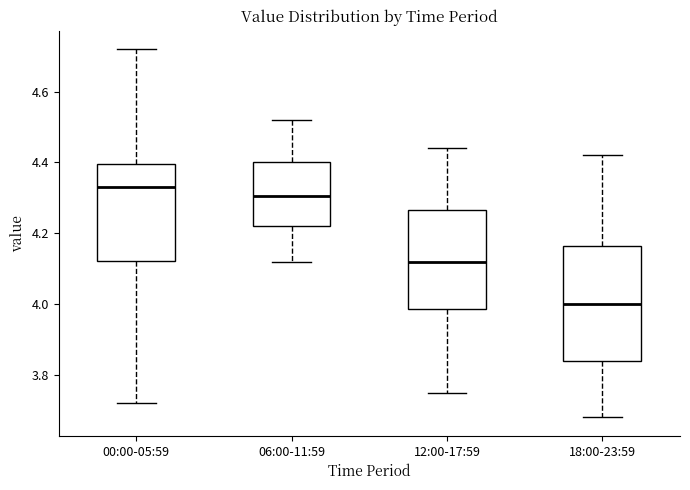

Reading left to right, read every box against the y-axis: the position of its median line, the range the box covers, and the ends of its whiskers. The values are not printed on the chart, so give them approximately, as read against the axis.

00:00-05:59: median 4.34, box 4.12 to 4.40, whiskers 3.72 to 4.72
06:00-11:59: median 4.30, box 4.22 to 4.40, whiskers 4.12 to 4.52
12:00-17:59: median 4.12, box 3.98 to 4.26, whiskers 3.76 to 4.44
18:00-23:59: median 4.00, box 3.84 to 4.16, whiskers 3.68 to 4.42